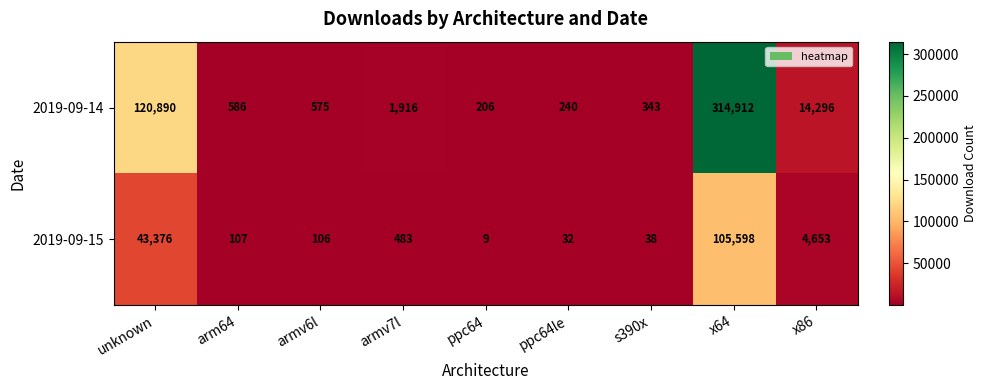

Between unknown and x86, which series saw the biggest shift?

2019-09-14